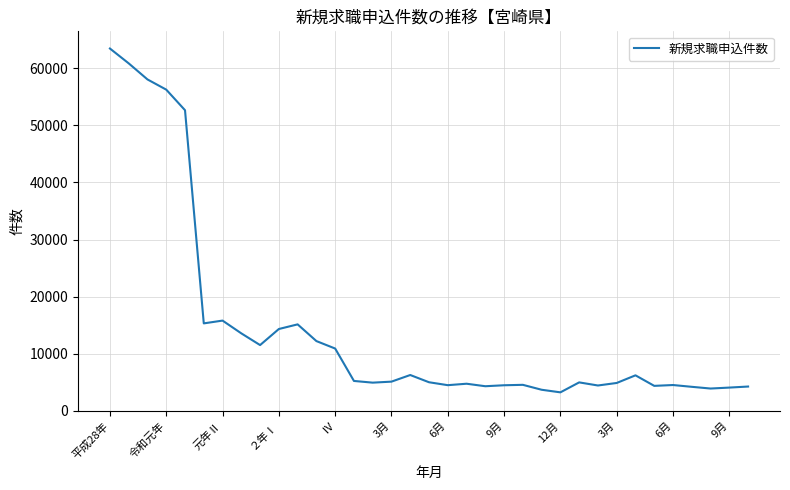

Is this an area chart (filled region under the line)?

No